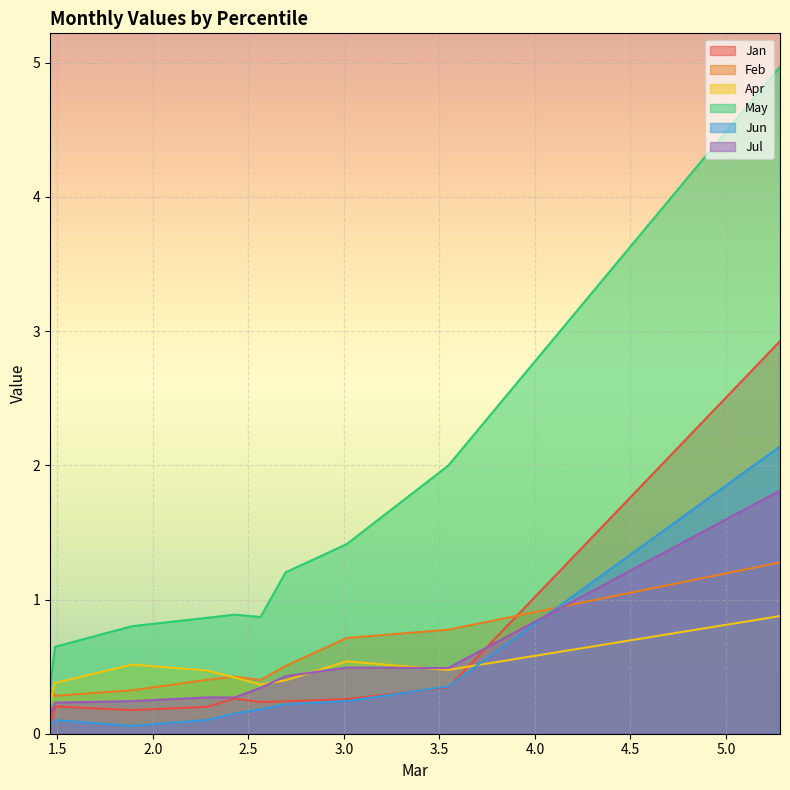

What value does the Jan series have at pct25?

0.3